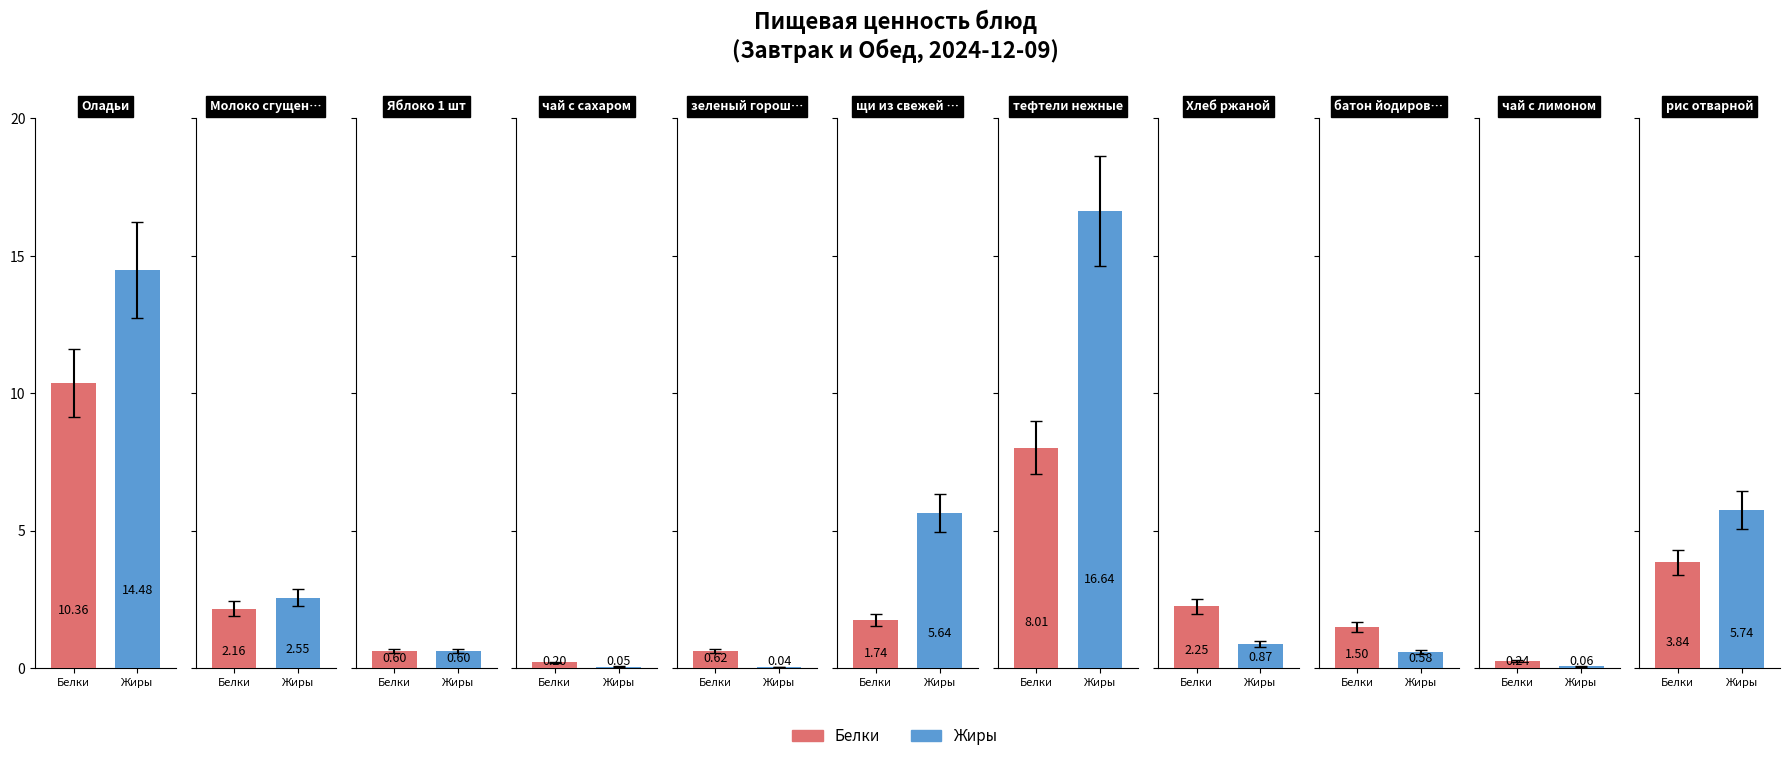

Reading left to right, what are all the values shown in this chart?

Белки: 10.4	2.2	0.6	0.2	0.6	1.7	8.0	2.2	1.5	0.2	3.8
Жиры: 14.5	2.5	0.6	0.1	0.0	5.6	16.6	0.9	0.6	0.1	5.7